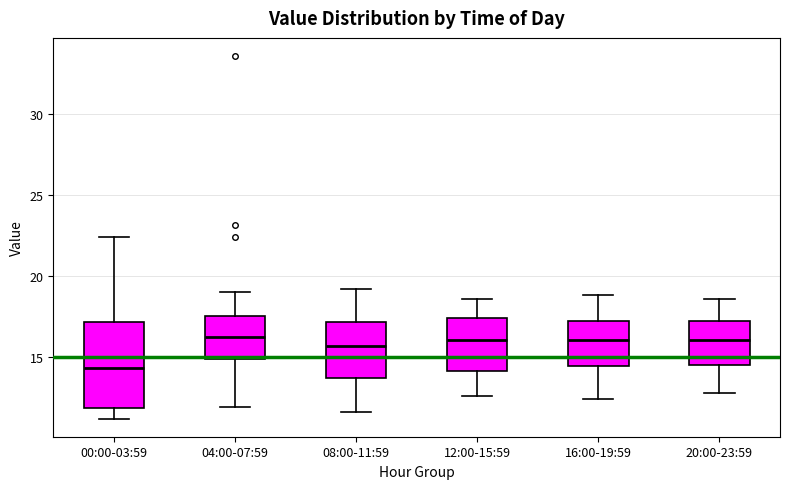

Reading left to right, read every box against the y-axis: the position of its median line, the range the box covers, and the ends of its whiskers. The values are not printed on the chart, so give them approximately, as read against the axis.

00:00-03:59: median 14.5, box 12.0 to 17.0, whiskers 11.0 to 22.5
04:00-07:59: median 16.0, box 15.0 to 17.5, whiskers 12.0 to 19.0
08:00-11:59: median 15.5, box 13.5 to 17.0, whiskers 11.5 to 19.0
12:00-15:59: median 16.0, box 14.0 to 17.5, whiskers 12.5 to 18.5
16:00-19:59: median 16.0, box 14.5 to 17.0, whiskers 12.5 to 19.0
20:00-23:59: median 16.0, box 14.5 to 17.5, whiskers 13.0 to 18.5